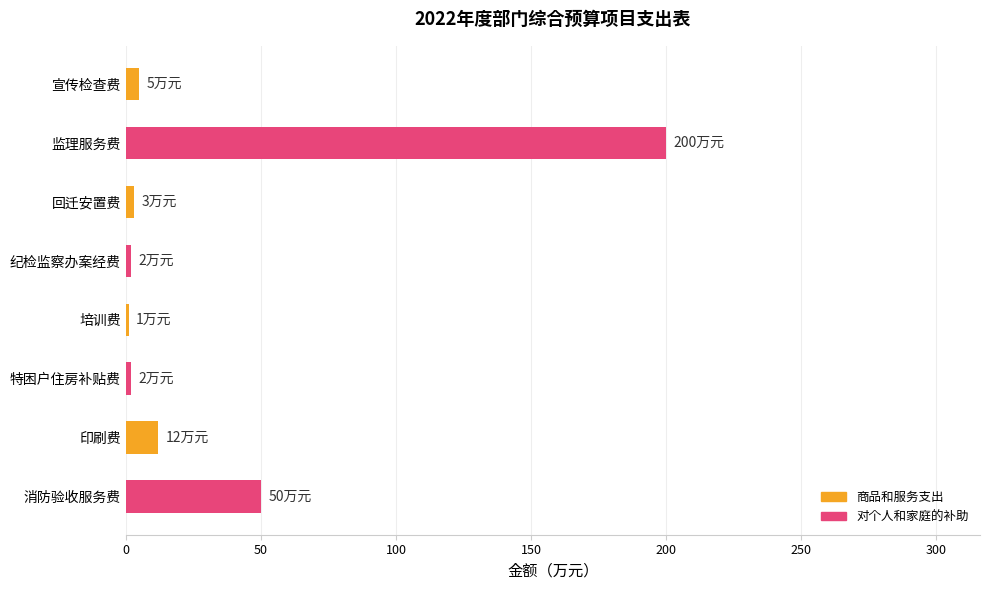

How many data points are less than 5?

4